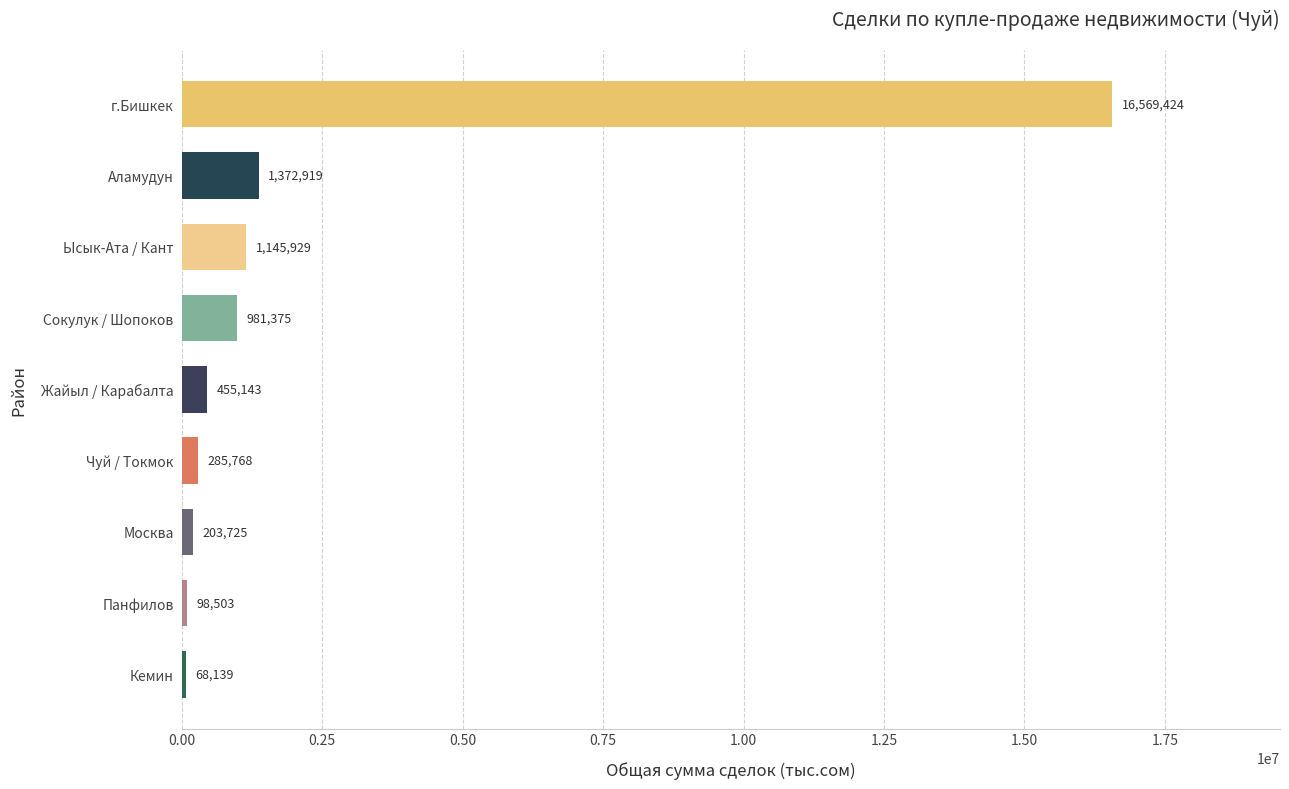

Rank the categories by value from highest to lowest.

г.Бишкек, Аламудун, Ысык-Ата / Кант, Сокулук / Шопоков, Жайыл / Карабалта, Чуй / Токмок, Москва, Панфилов, Кемин